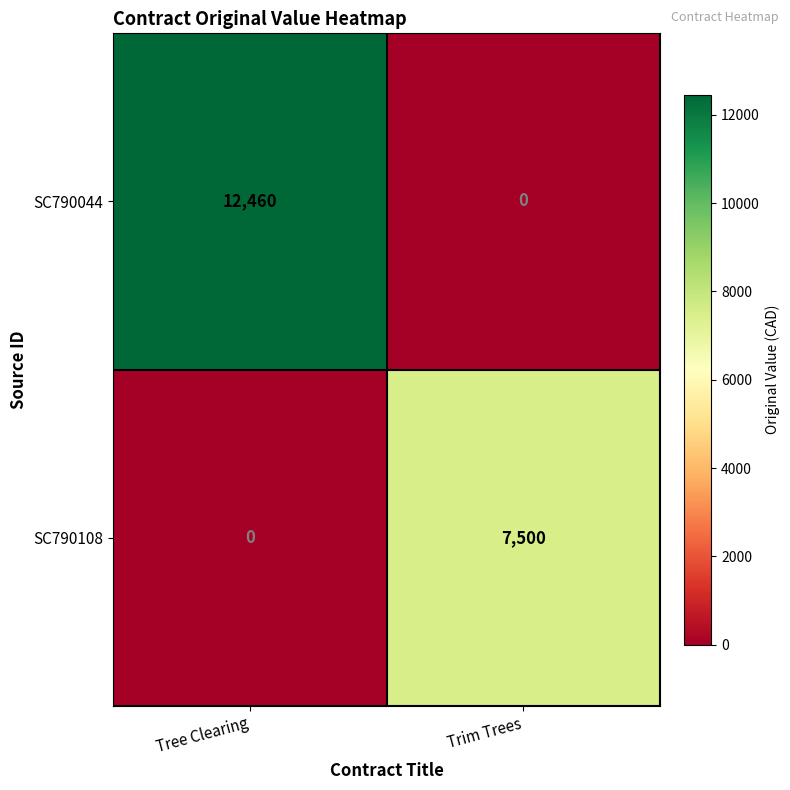

What value does the SC790108 series have at Trim Trees?

7500